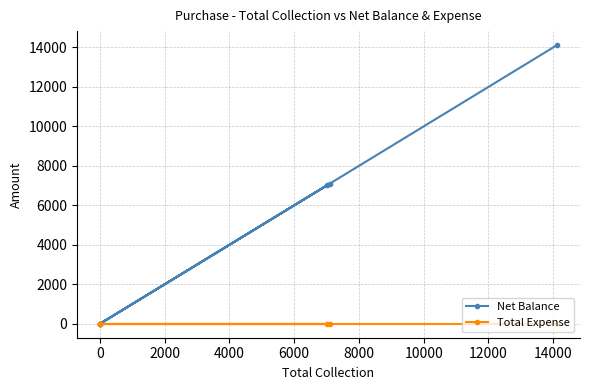

True or false: Total Expense and Net Balance cross at least once.

False